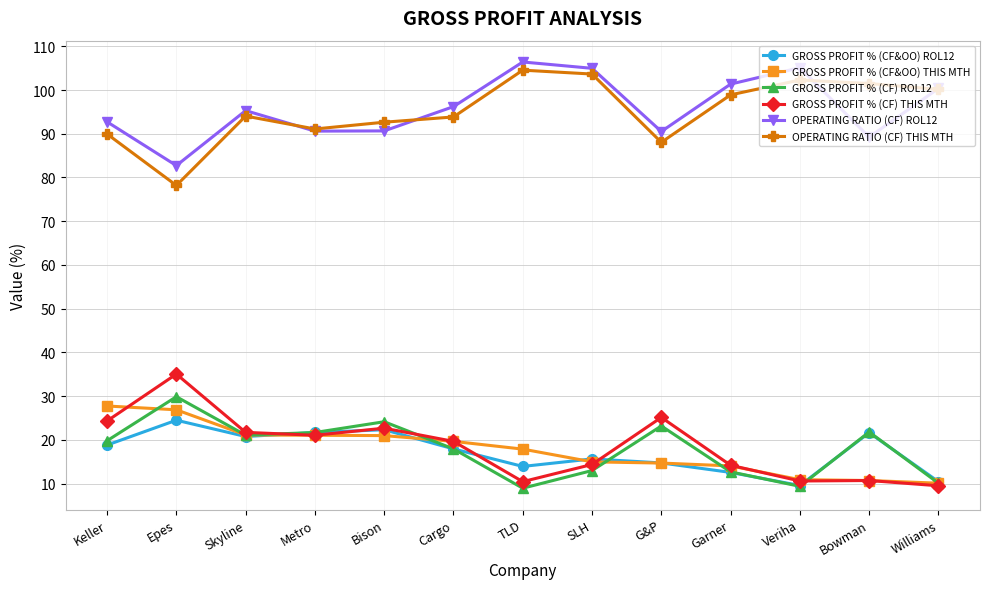

How many lines are shown in the chart?

6